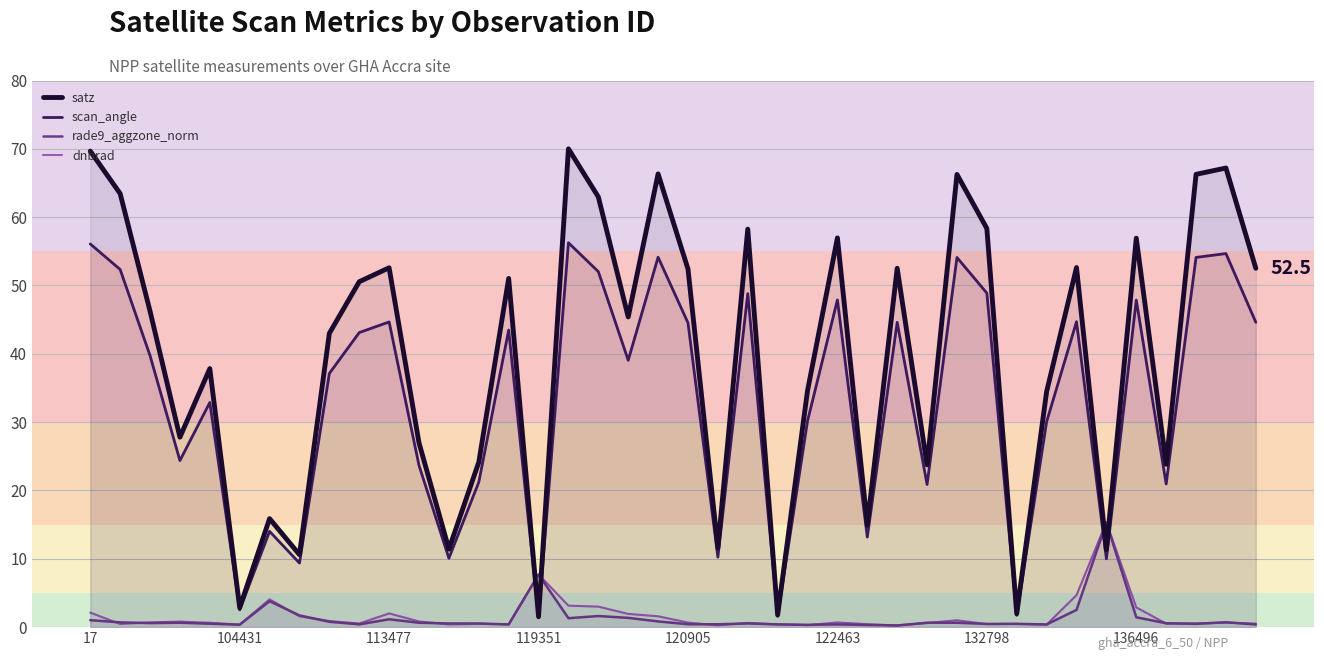

At how many categories does at least one series exceed 36?

23